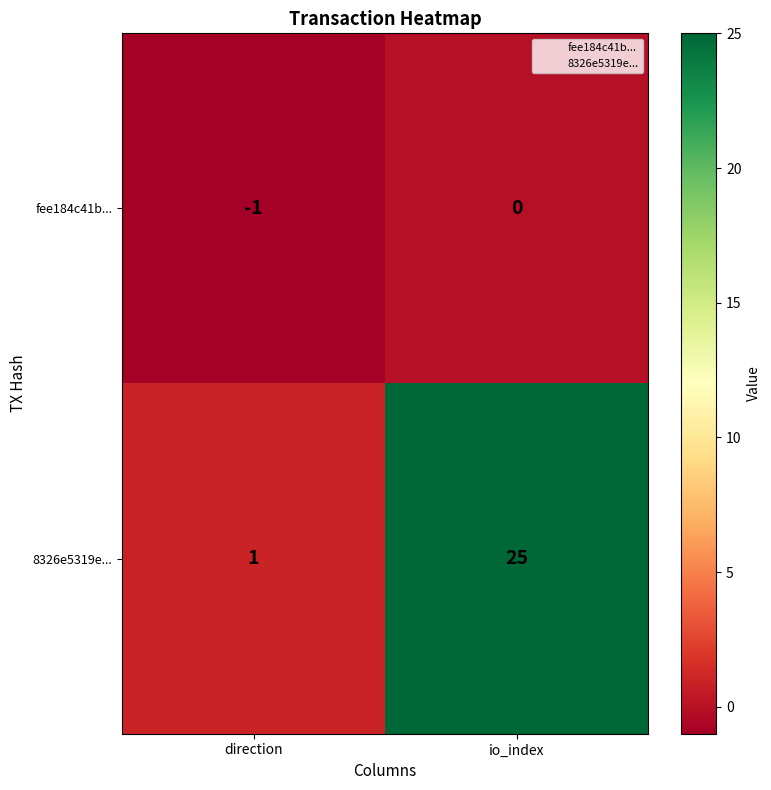

Which series has the widest spread of values?

8326e5319e...